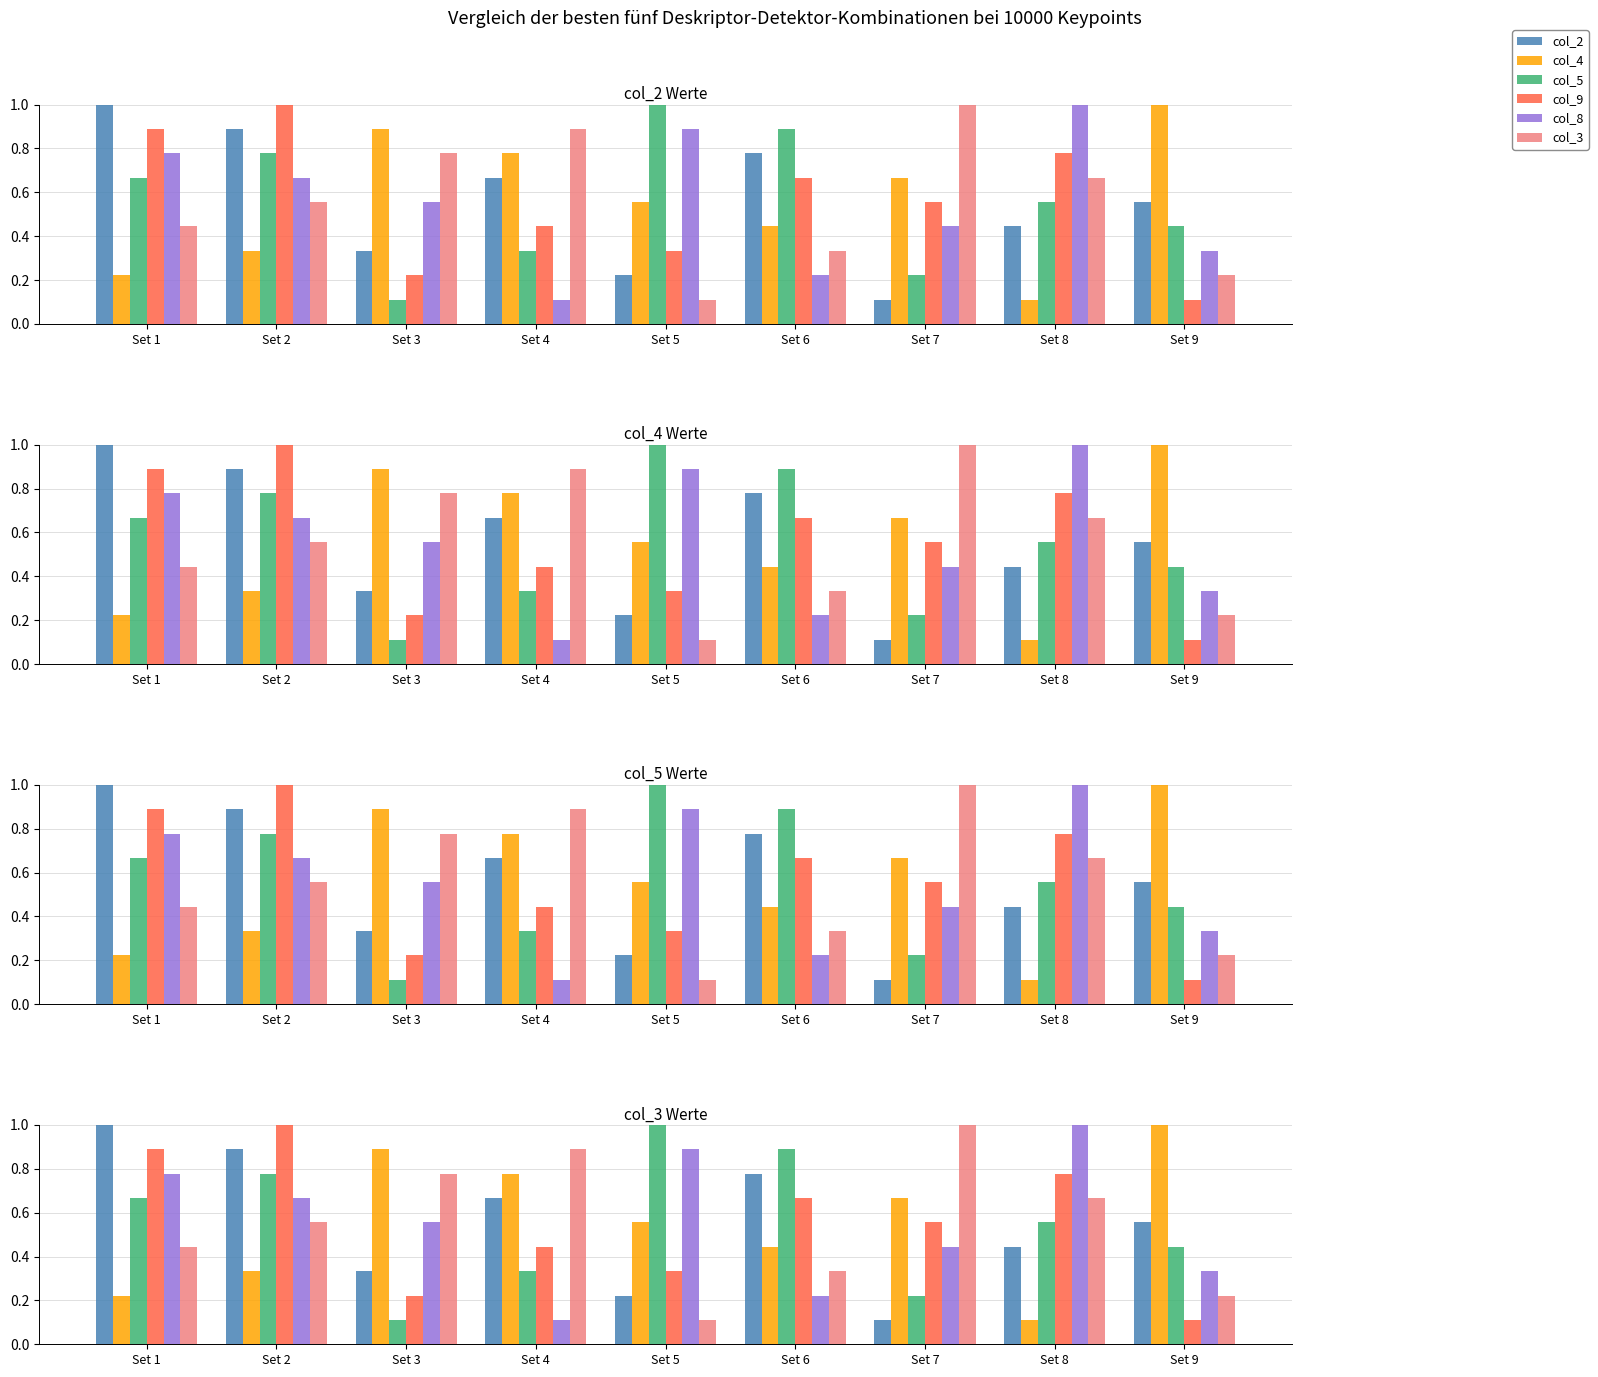

At which category is the sum across all series the highest?

Set 2